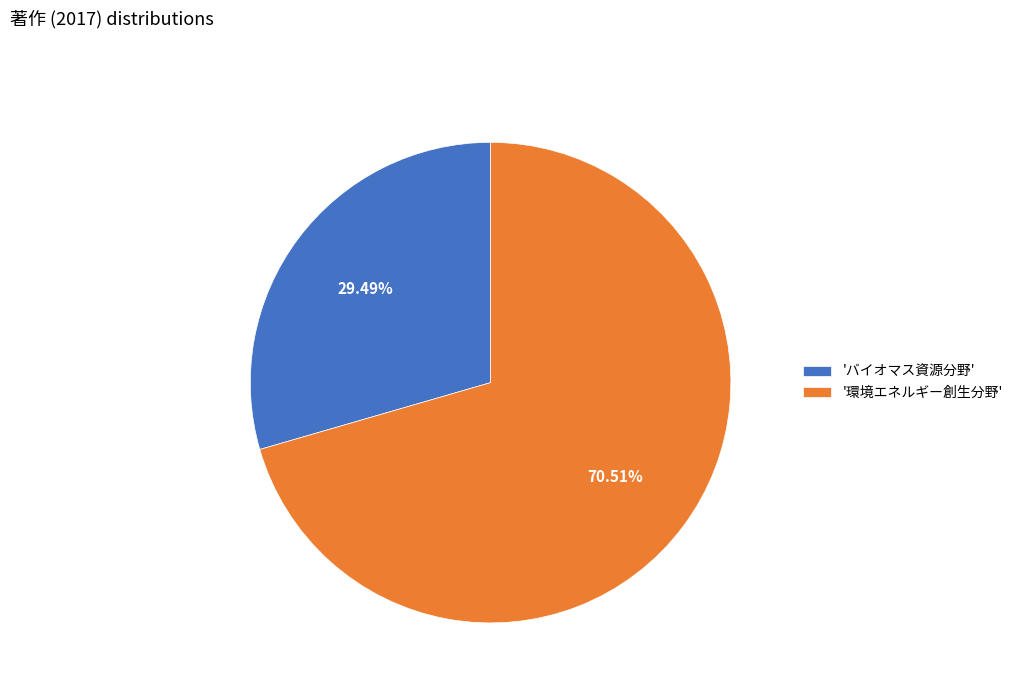

Is 'バイオマス資源分野' the majority of the pie?

No